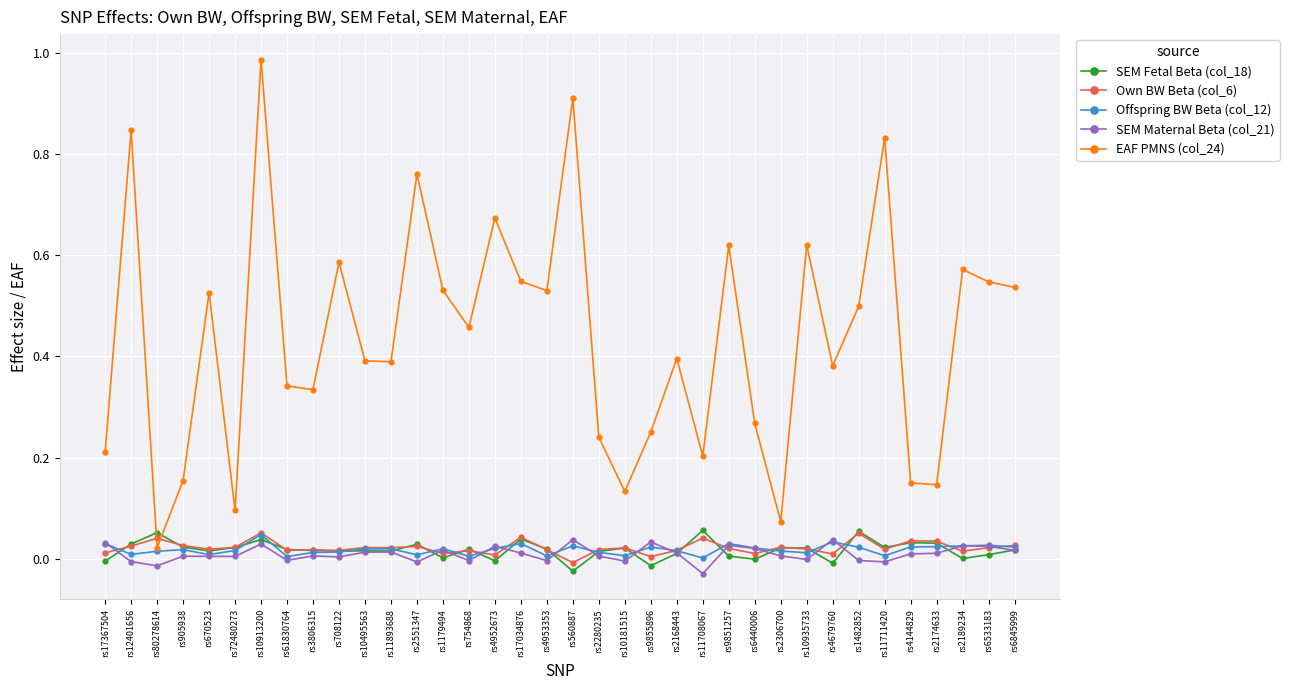

True or false: SEM Maternal Beta (col_21) and EAF PMNS (col_24) intersect in this chart.

False